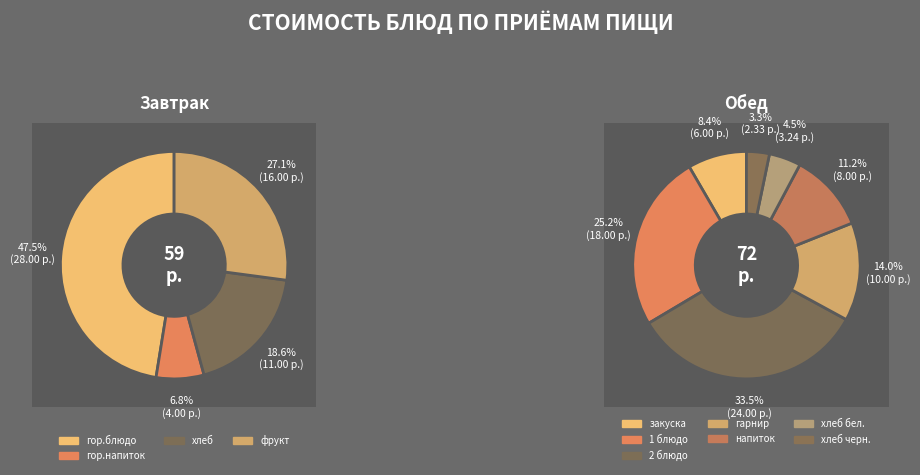

Does напиток represent more than half of the total?

No